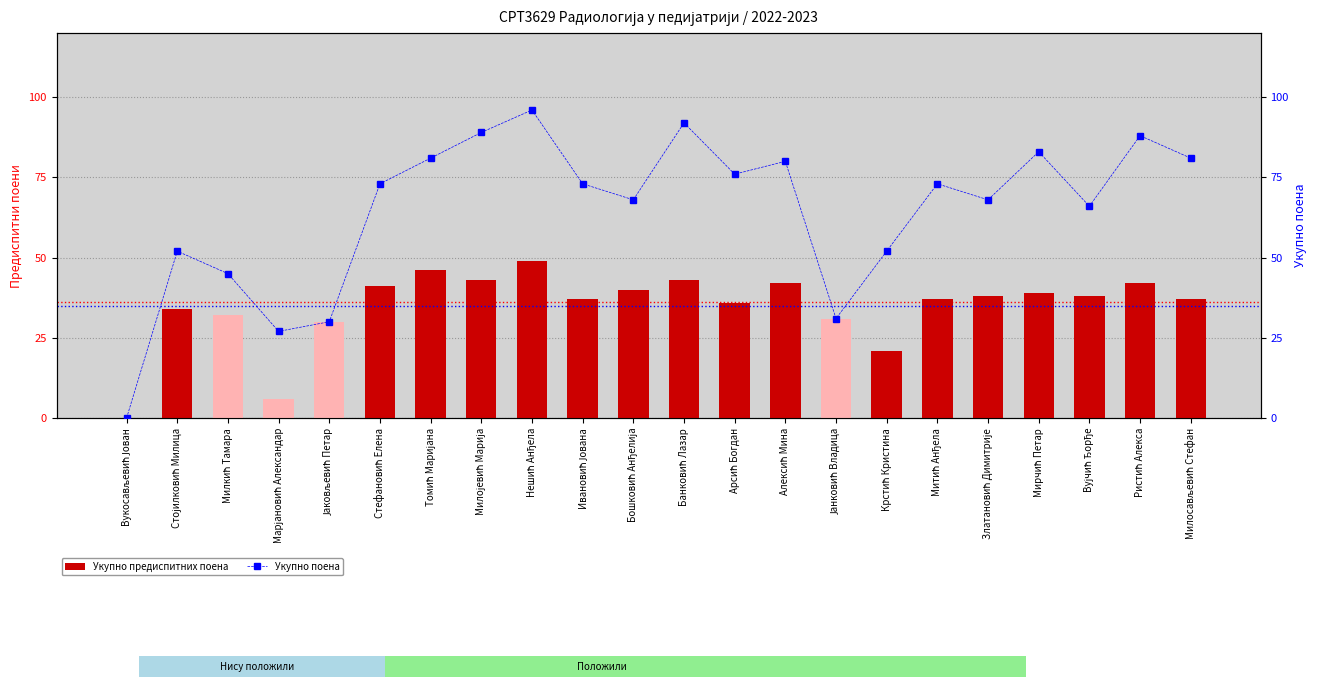

The value of Укупно поена at Стојилковић Милица is 22. True or false?

False